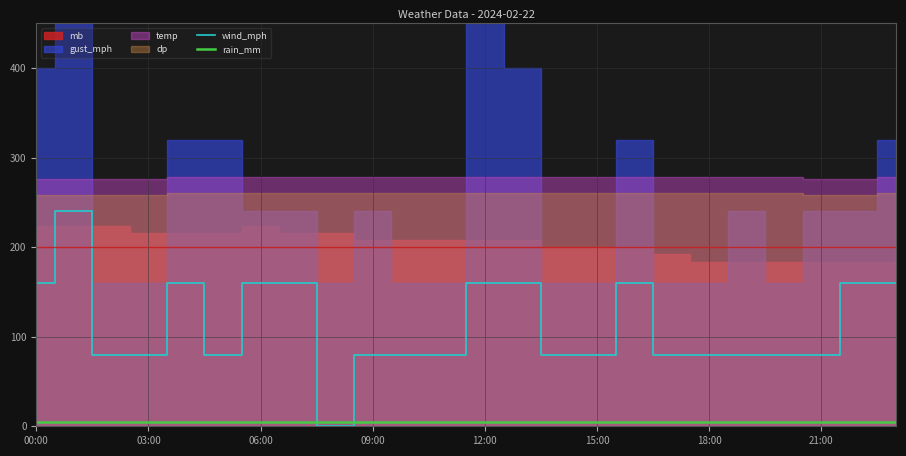

How many interior local valleys does the wind_mph series have?

2